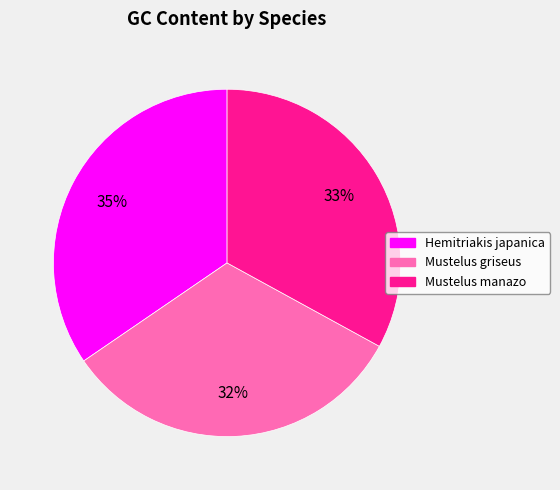

Does Mustelus griseus represent more than half of the total?

No